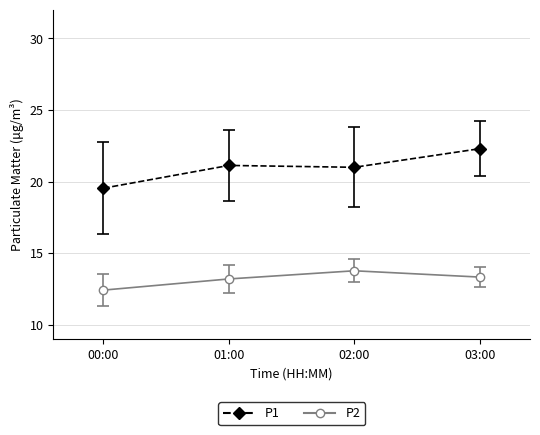

True or false: P1 and P2 intersect in this chart.

False